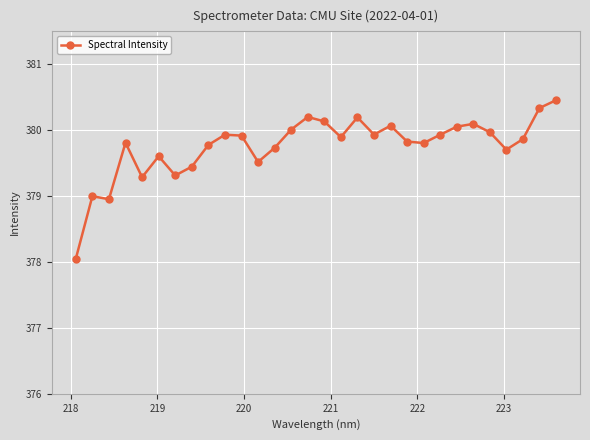

How many distinct data groups are displayed?

1